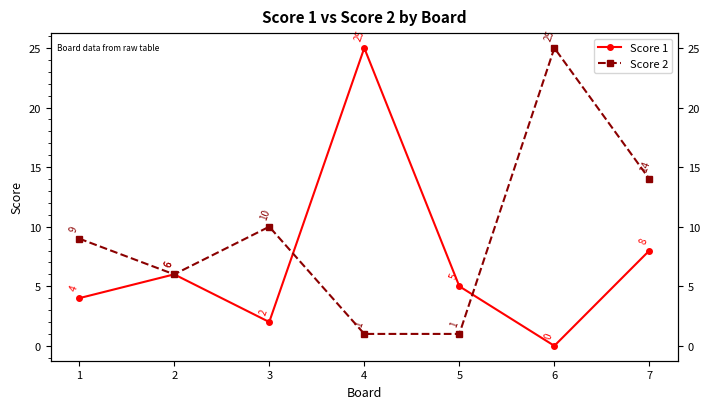

How many times do Score 2 and Score 1 cross each other?

2